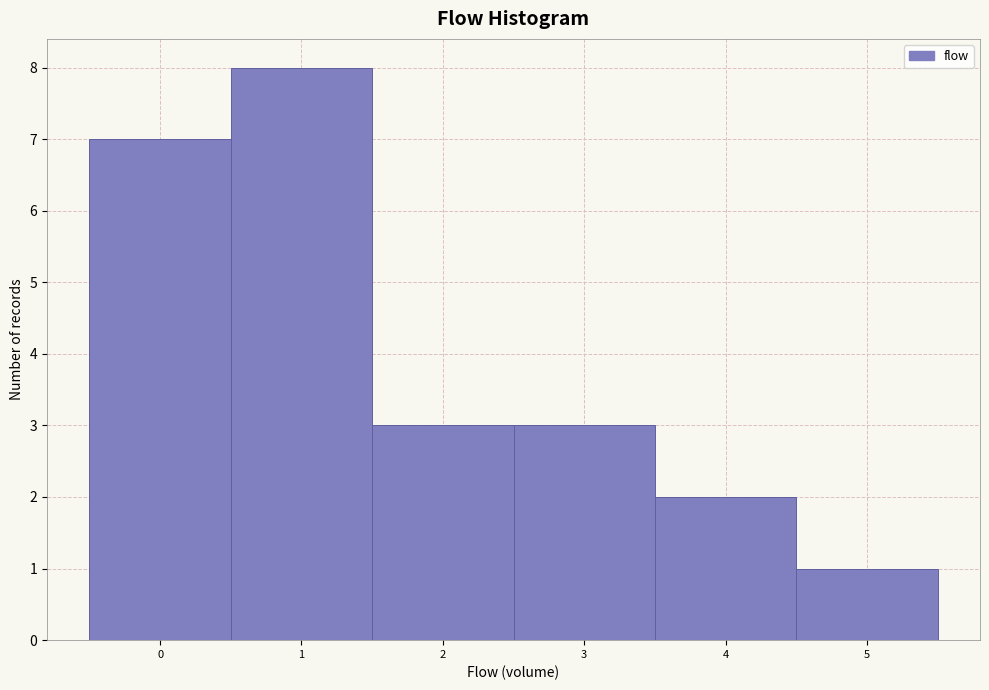

Reading left to right, list every bar in this chart as the range it spans on the x-axis followed by its height. The values are not printed on the chart, so give them approximately, as read against the axis.

-0.5 to 0.5: 7
0.5 to 1.5: 8
1.5 to 2.5: 3
2.5 to 3.5: 3
3.5 to 4.5: 2
4.5 to 5.5: 1